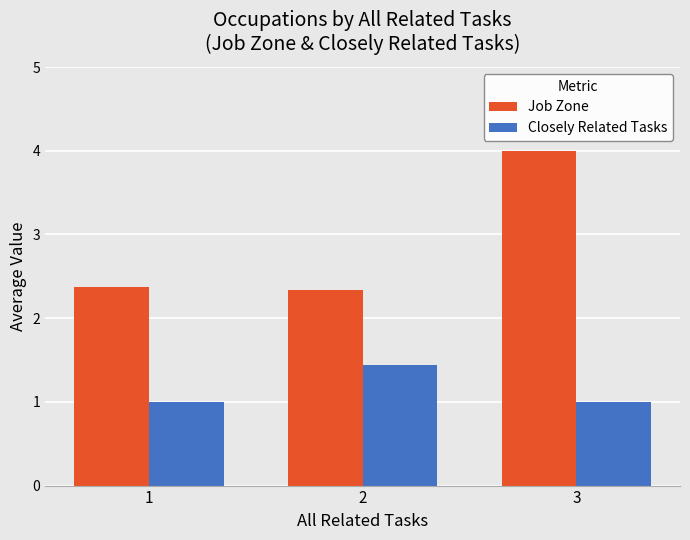

Reading right to left, extract all data points from this chart.

Job Zone: 3=4.0	2=2.3	1=2.4
Closely Related Tasks: 3=1.0	2=1.4	1=1.0